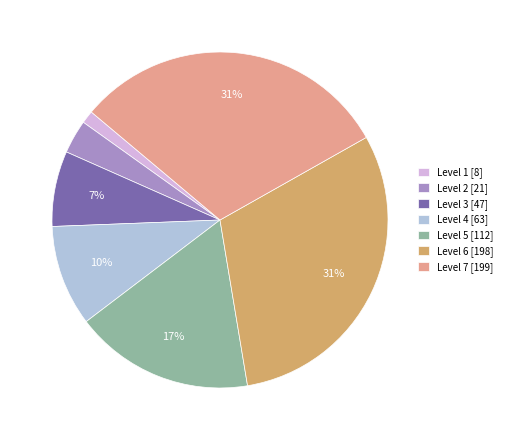

How many slices are in this pie chart?

7